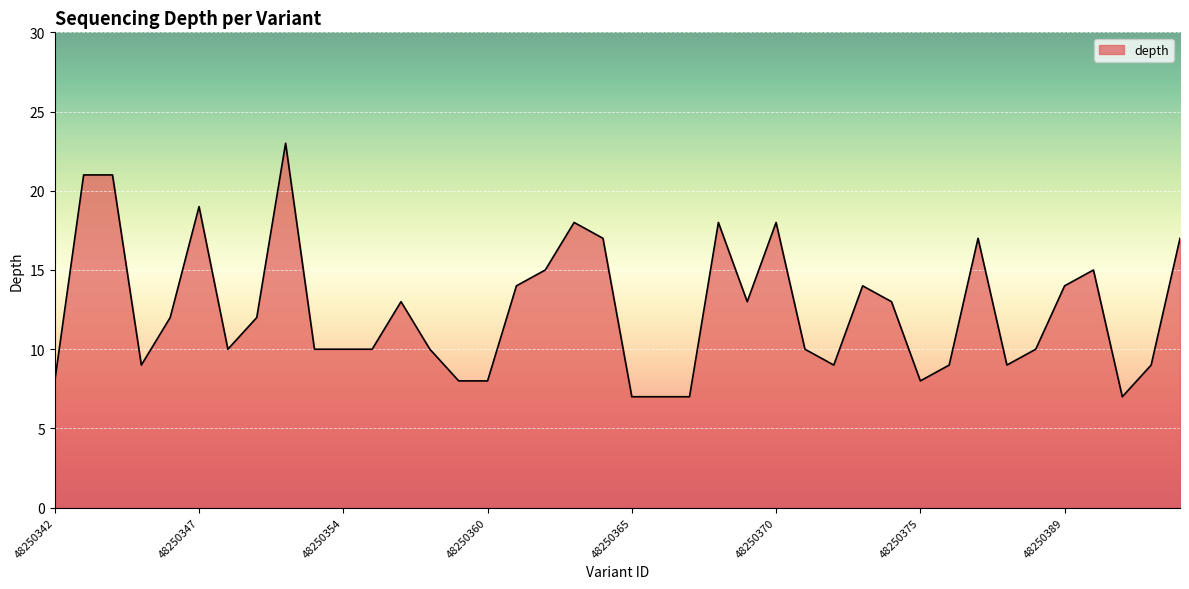

What is the difference between the maximum and minimum values?

16